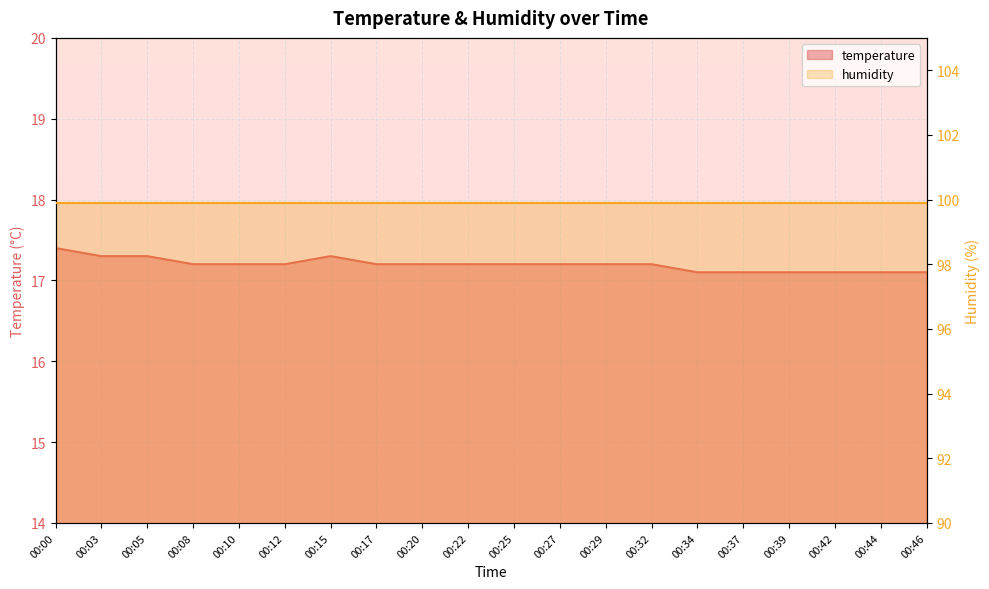

Rank the categories by value from highest to lowest.

00:00, 00:03, 00:05, 00:15, 00:08, 00:10, 00:12, 00:17, 00:20, 00:22, 00:25, 00:27, 00:29, 00:32, 00:34, 00:37, 00:39, 00:42, 00:44, 00:46